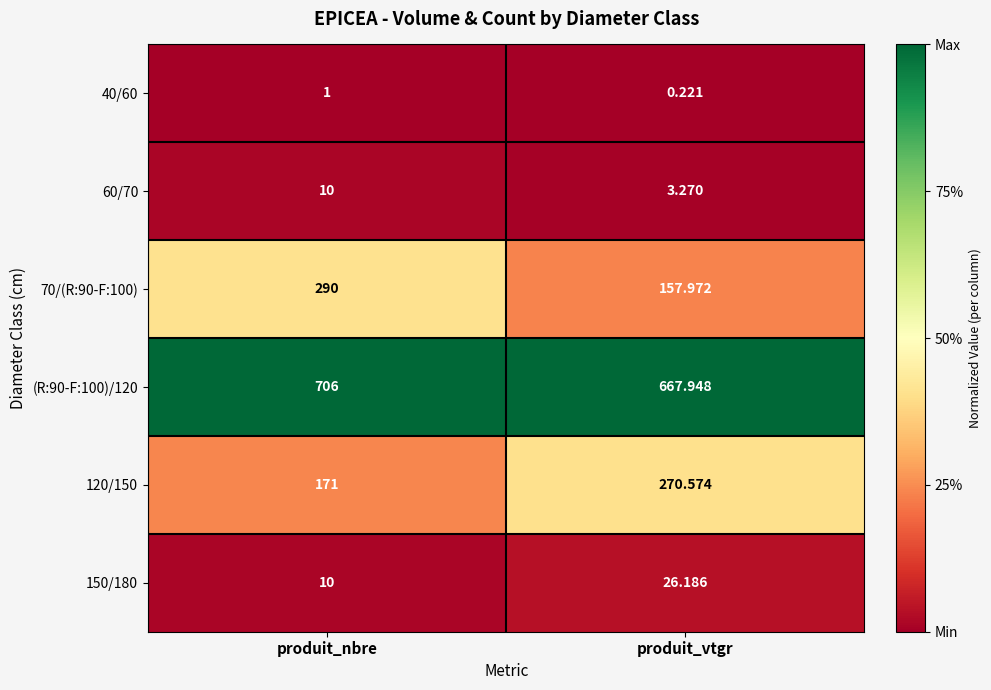

At which label is 150/180 closest to 18?

produit_nbre